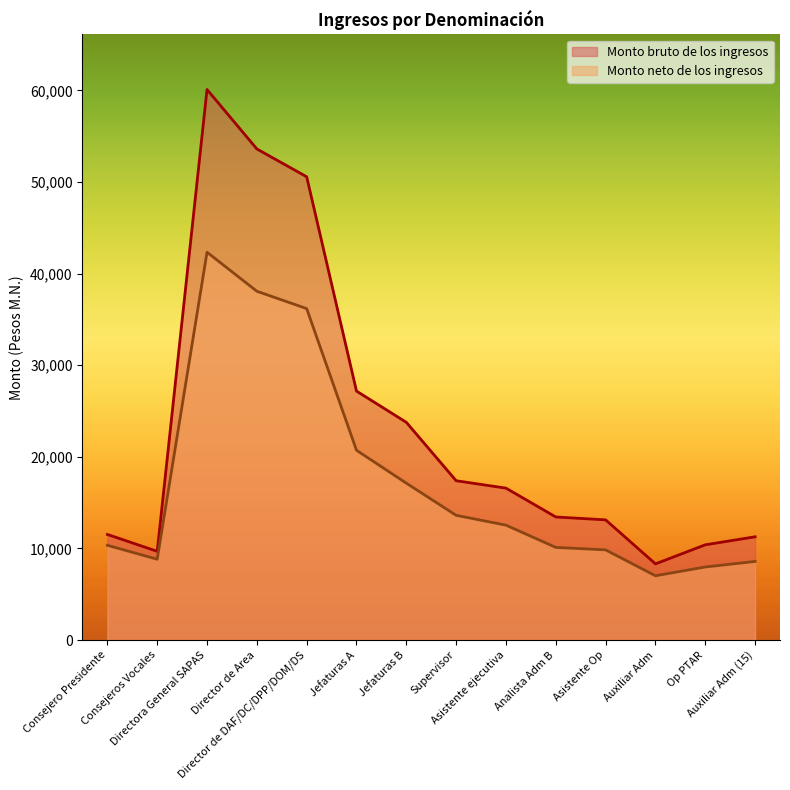

The value of Monto neto de los ingresos at Analista Adm B is 10116.0. True or false?

True